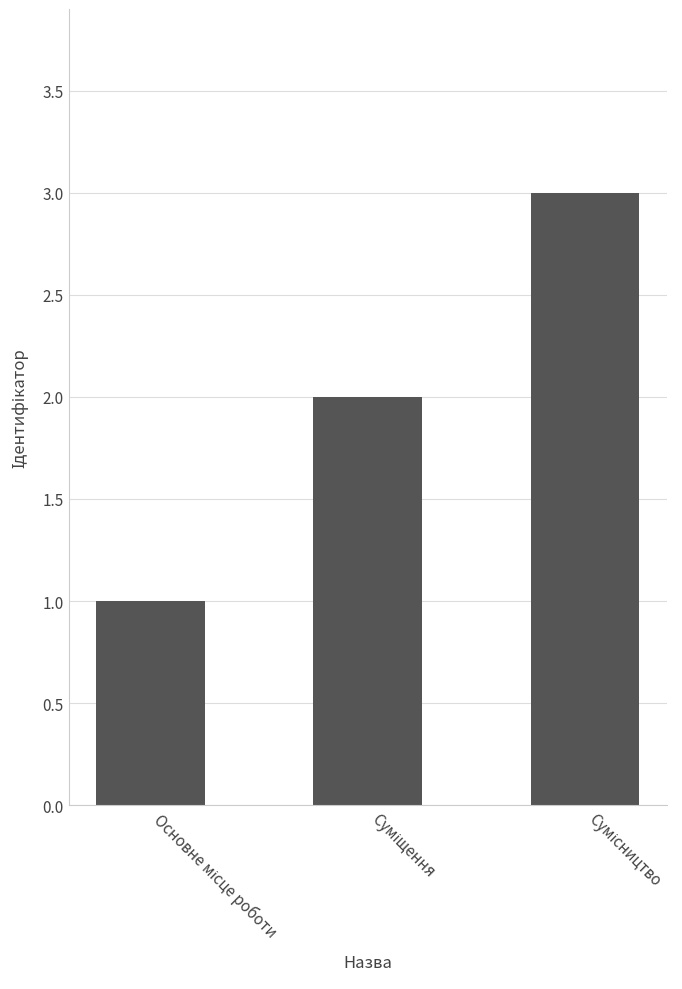

Count the values in the range 1 to 3.

3